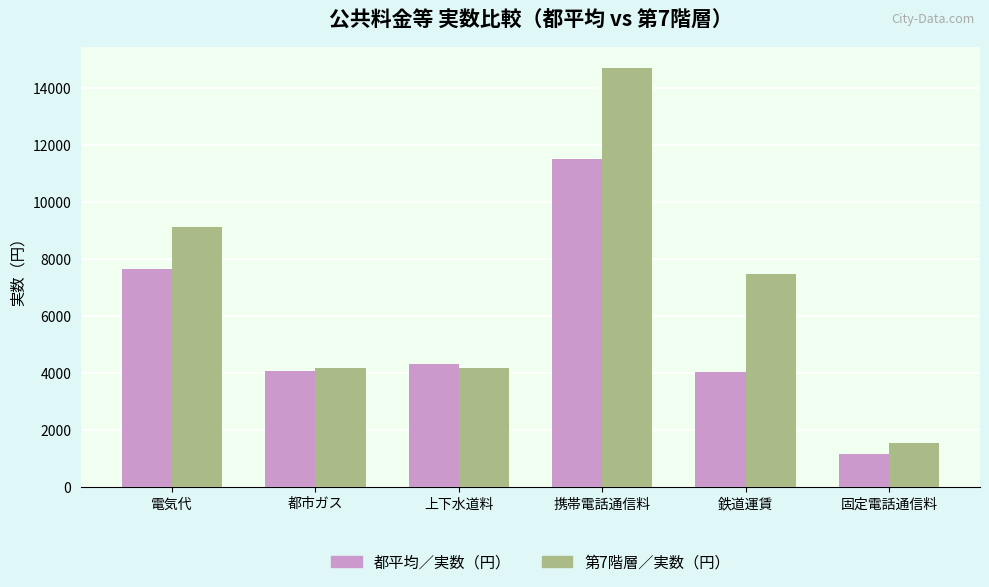

At which label is 都平均／実数（円） closest to 6332?

電気代